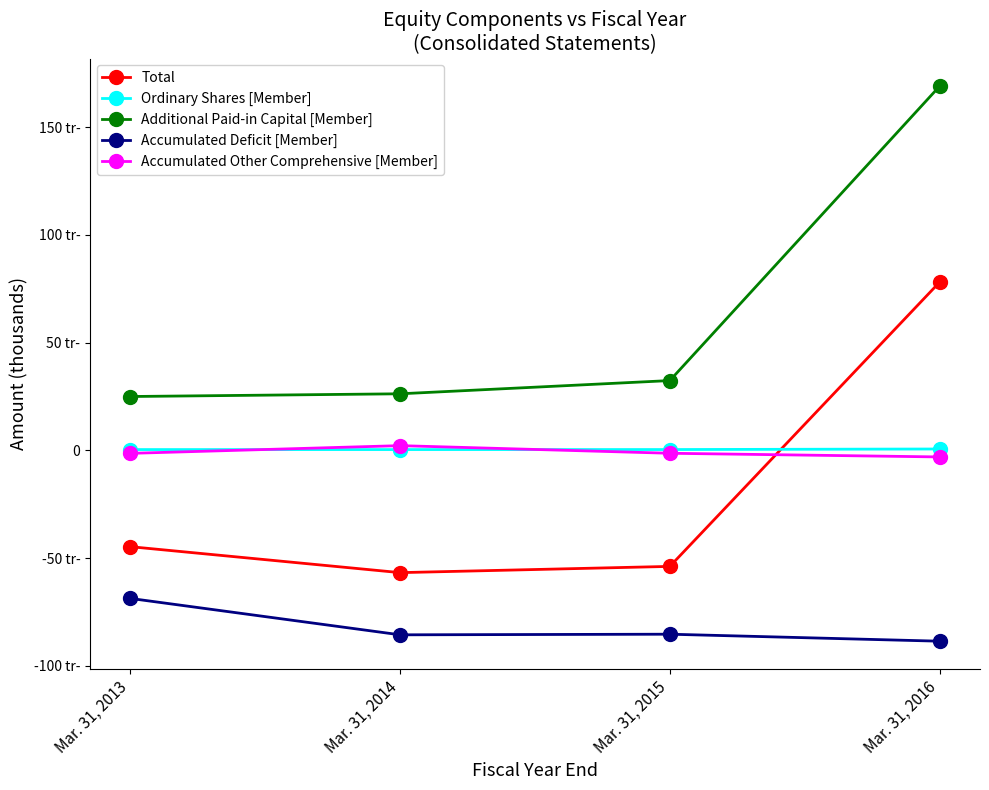

Is it true that Total equals -31066 at Mar. 31, 2014?

False